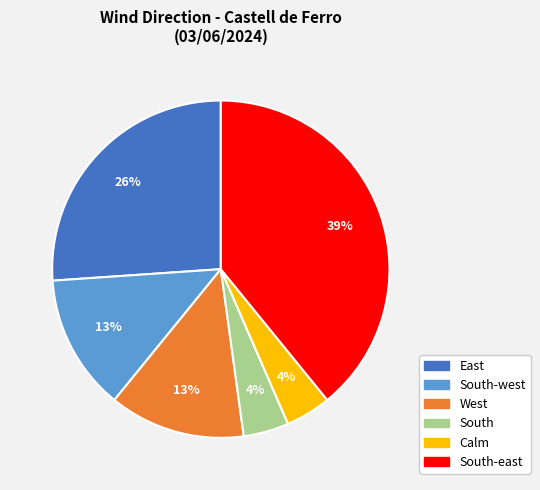

Is there a majority slice in this chart?

No